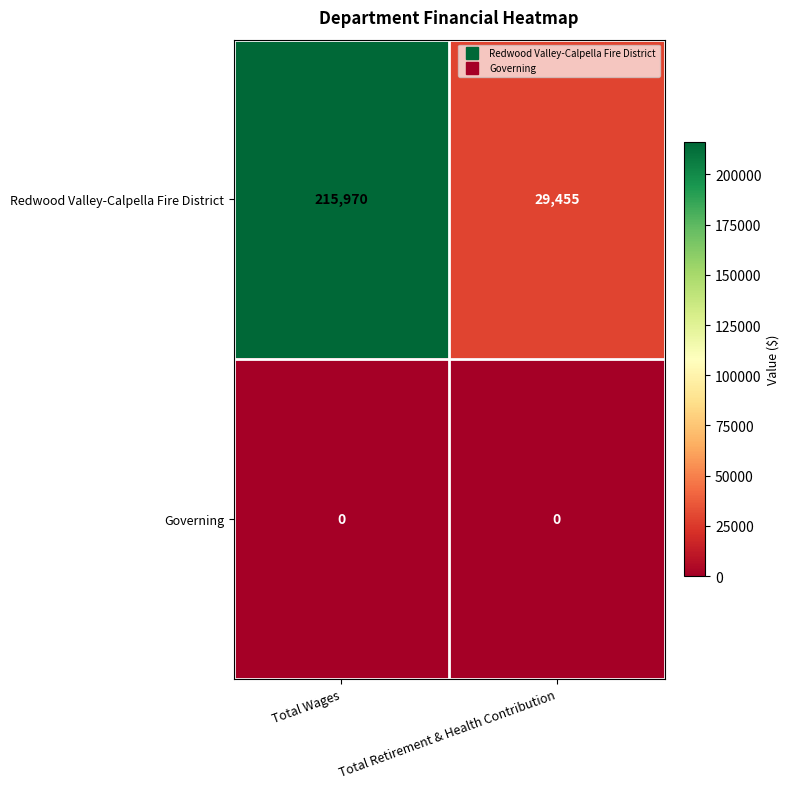

Where is Redwood Valley-Calpella Fire District nearest to the value 122712?

Total Retirement & Health Contribution